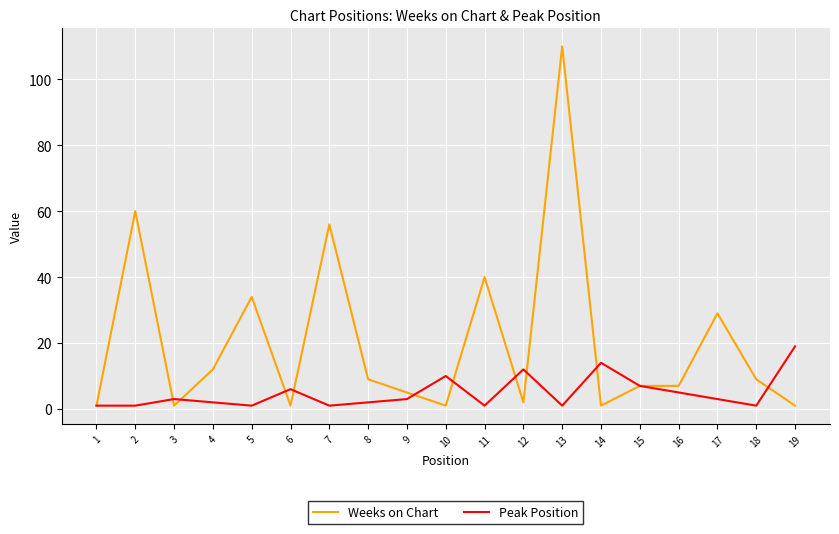

Which series ends up on top after the final intersection of Weeks on Chart and Peak Position?

Peak Position